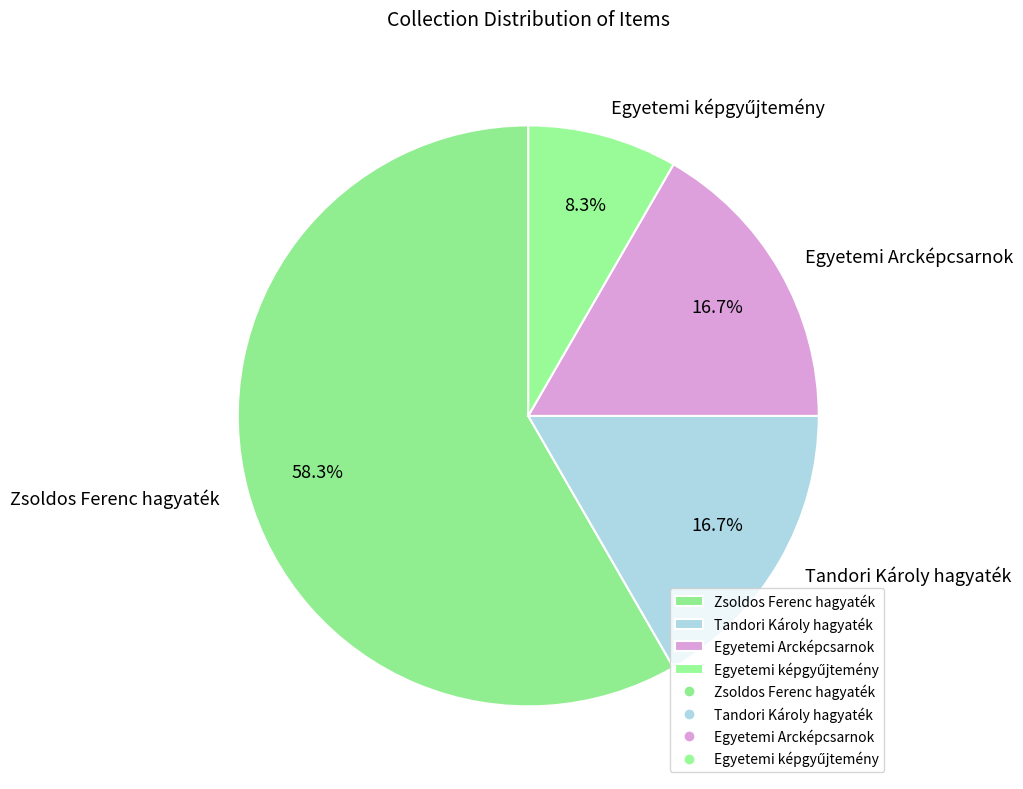

Does Tandori Károly hagyaték account for over 50% of the chart?

No